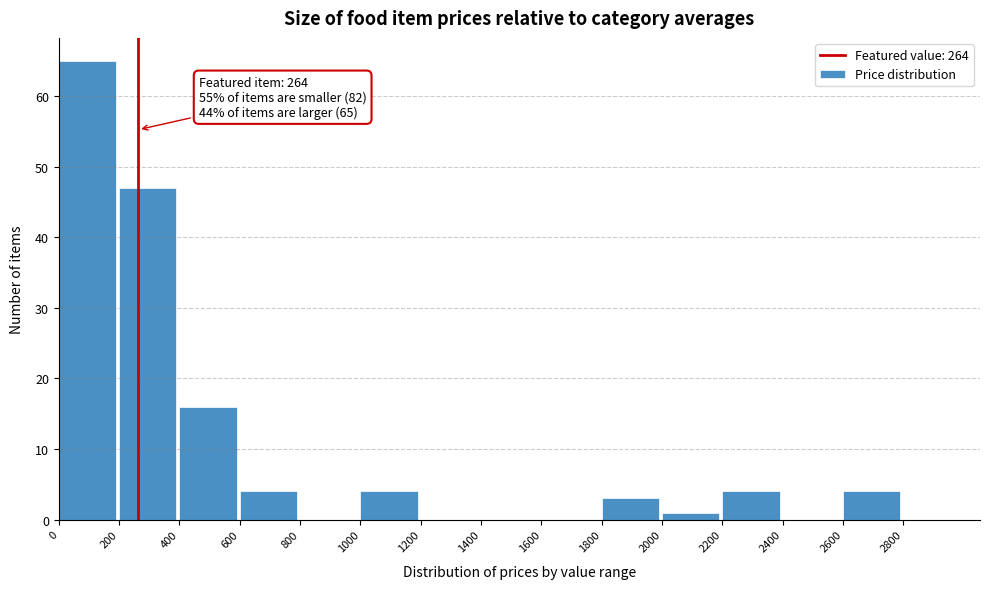

Over which range of the x-axis is the bar tallest?

0 to 200